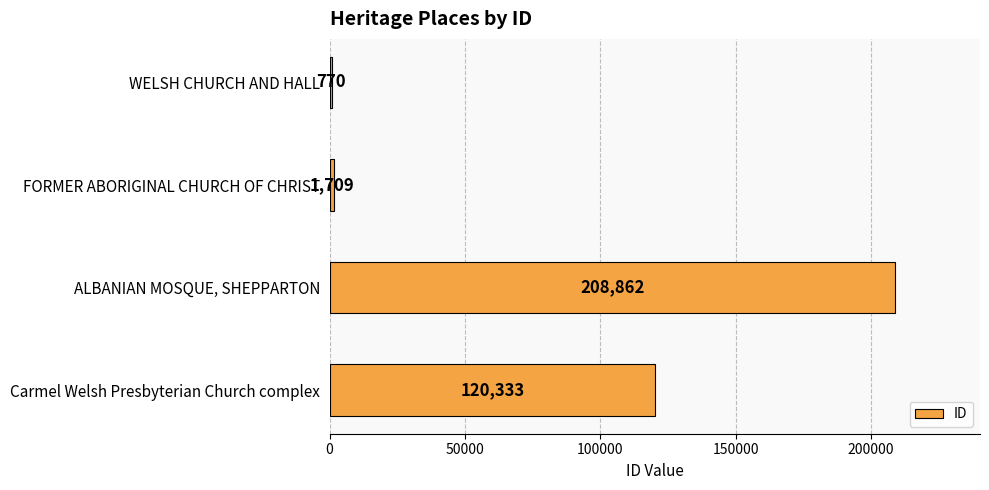

Where is the data nearest to the value 104816?

Carmel Welsh Presbyterian Church complex